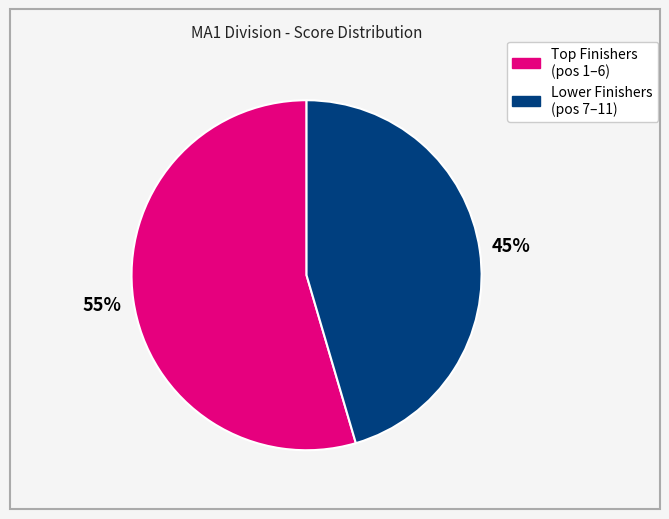

To the nearest percent, what is the average slice percentage?

50%